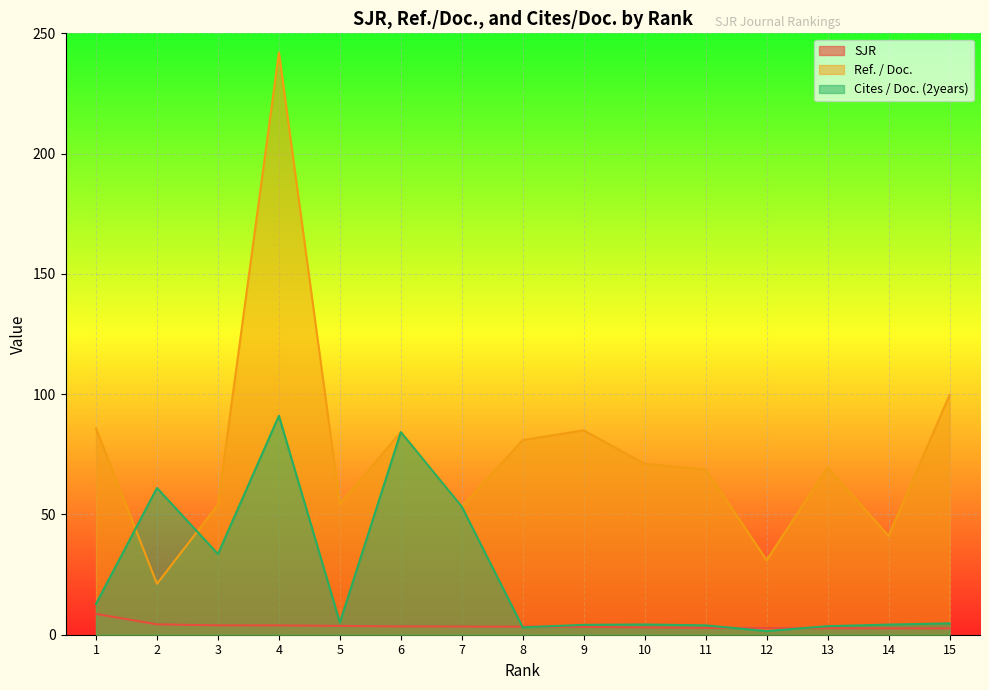

Which series has the largest total across all categories?

Ref. / Doc.